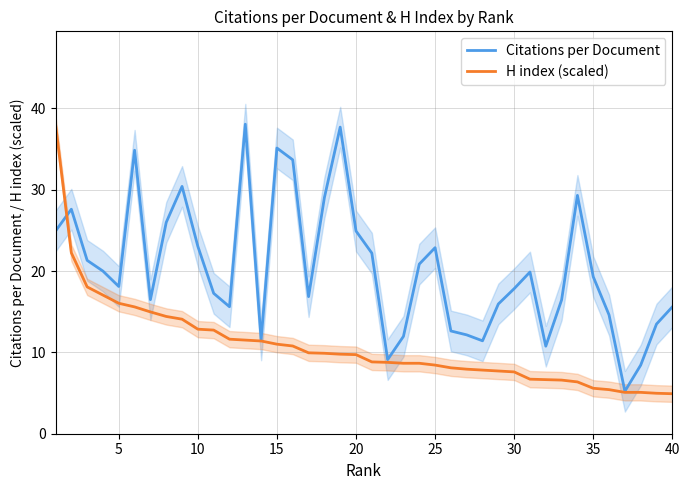

List the series in order of their peak value, highest first.

Citations per Document, H index (scaled)